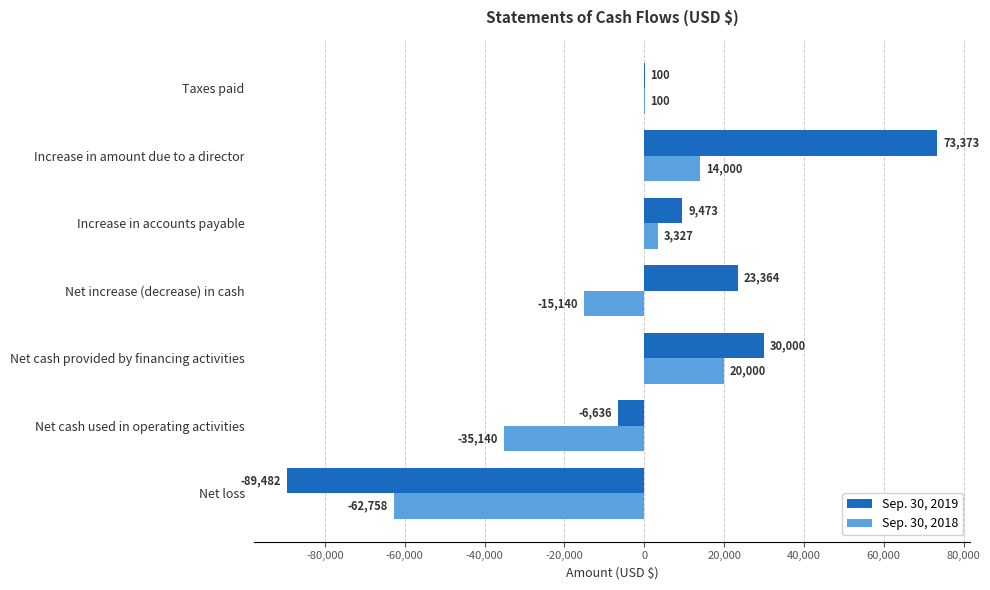

Which series changed the most between Net cash used in operating activities and Increase in amount due to a director?

Sep. 30, 2019